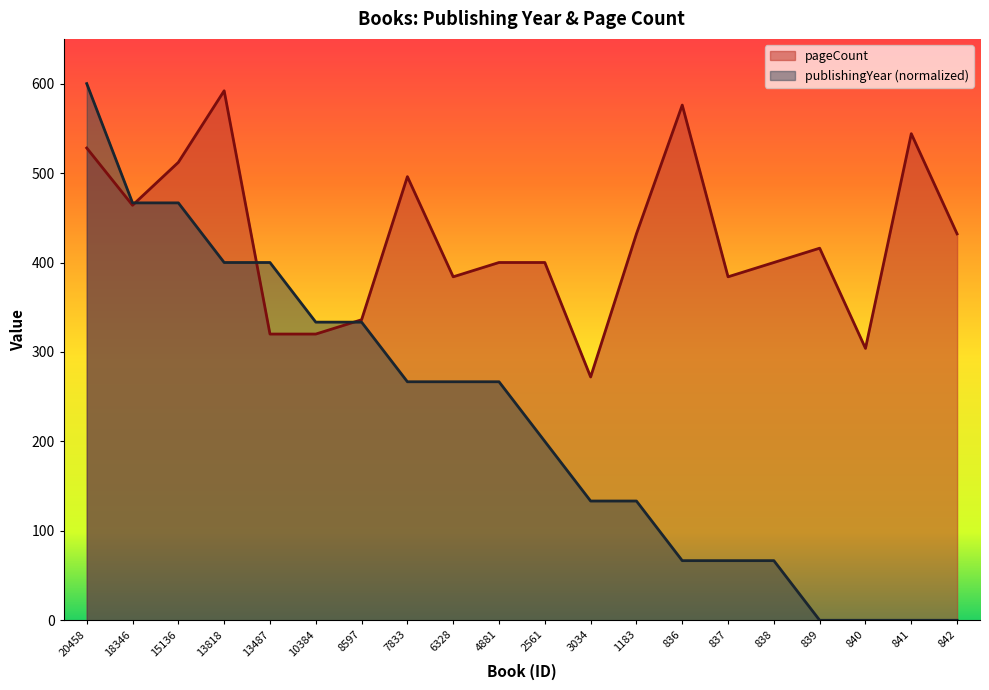

The value of publishingYear at 15136 is 833.4. True or false?

False